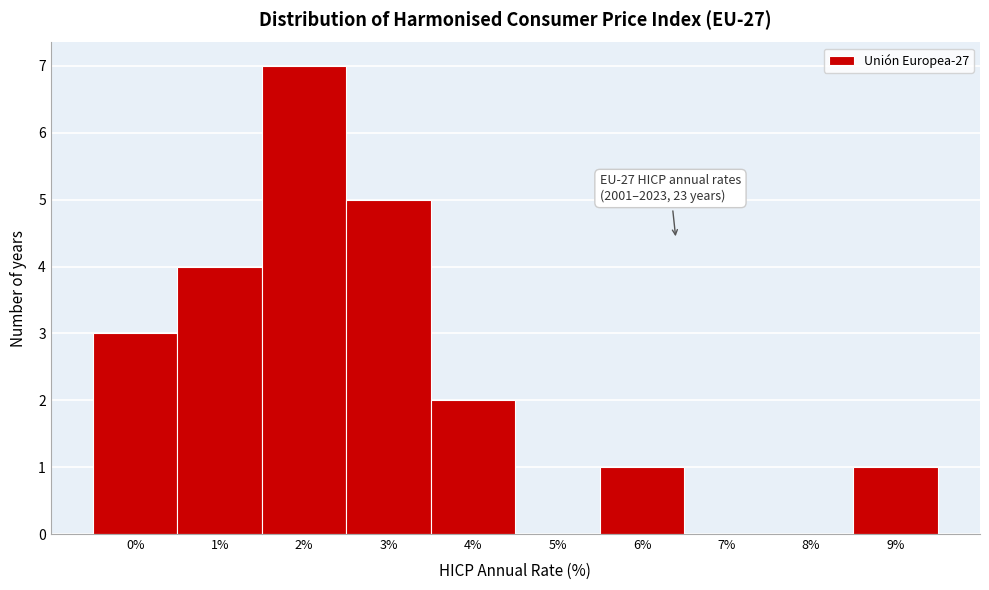

Which range on the x-axis has the tallest bar?

1.5 to 2.5